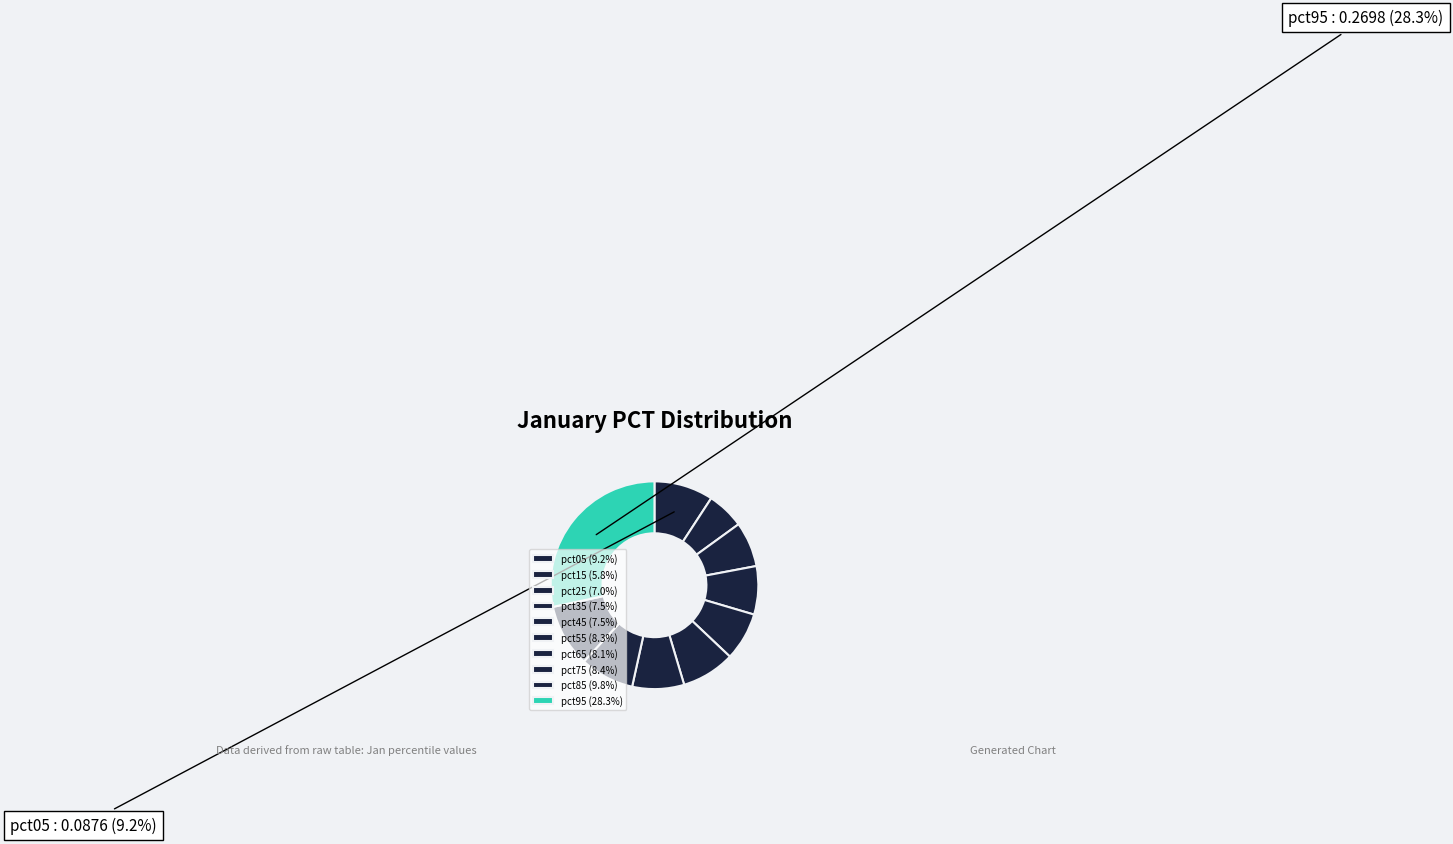

What is the smallest slice in the pie chart?

pct15